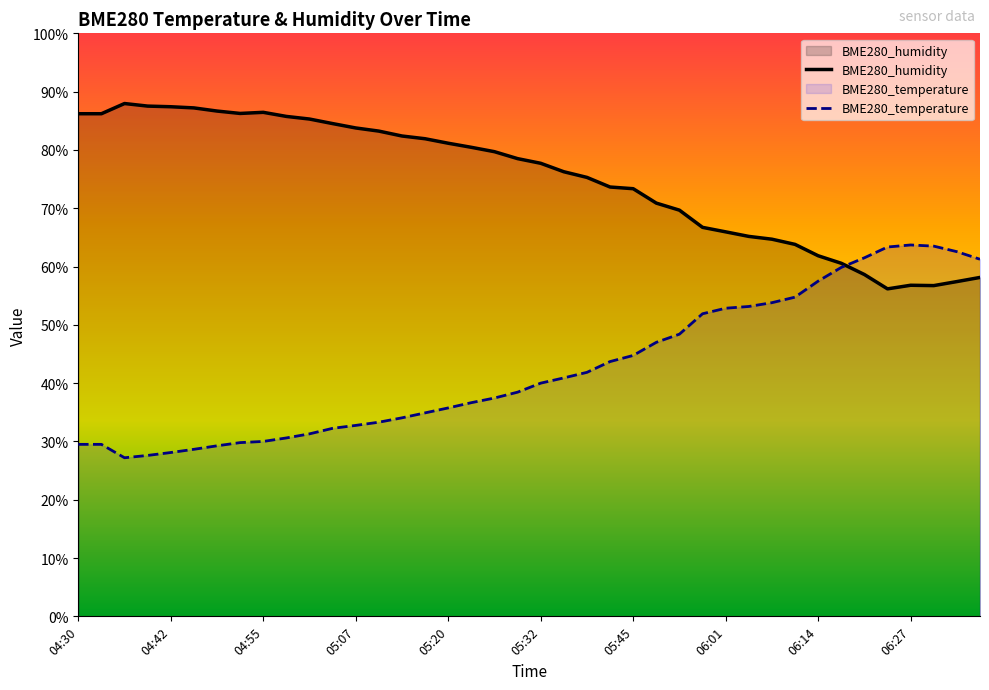

How many data points in BME280_temperature are less than 40?

20